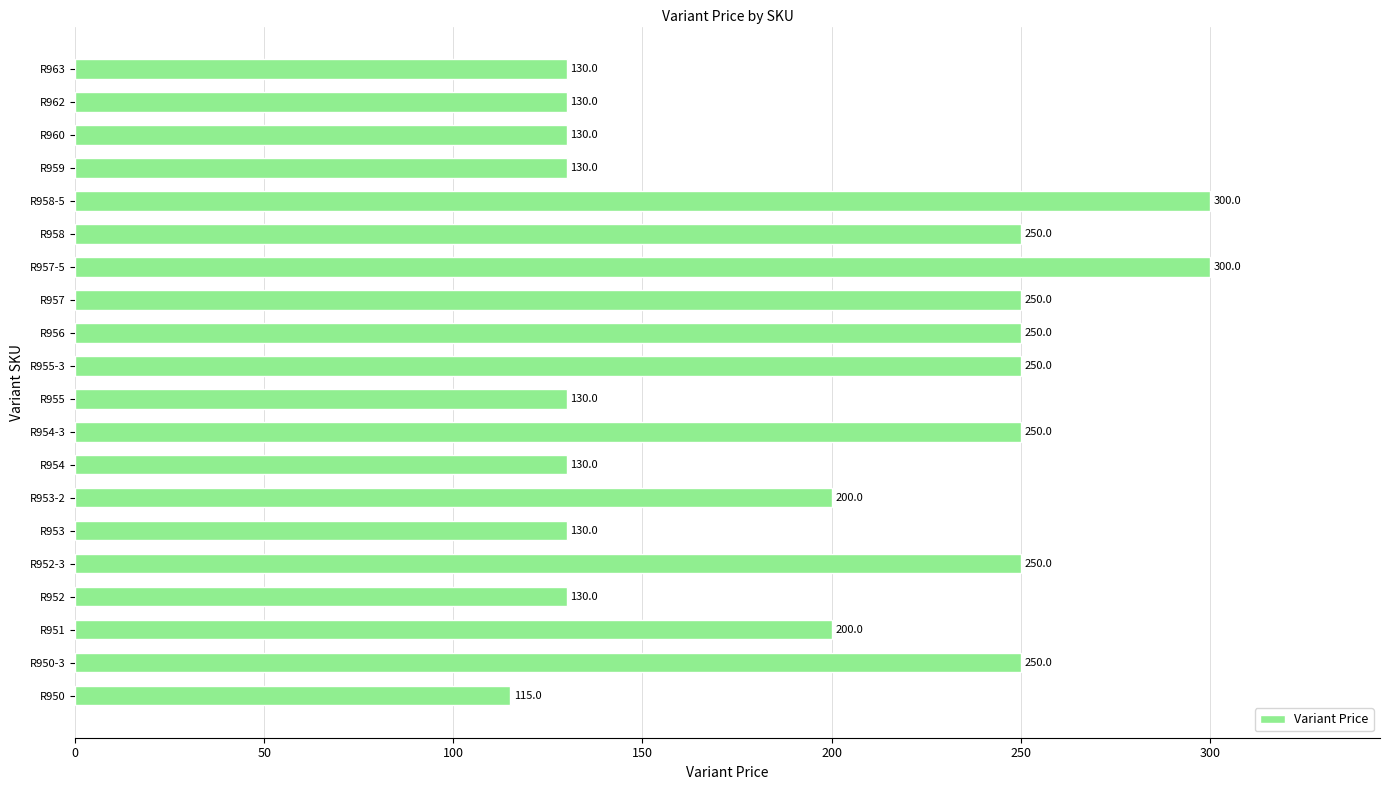

How many series are shown in this chart?

1